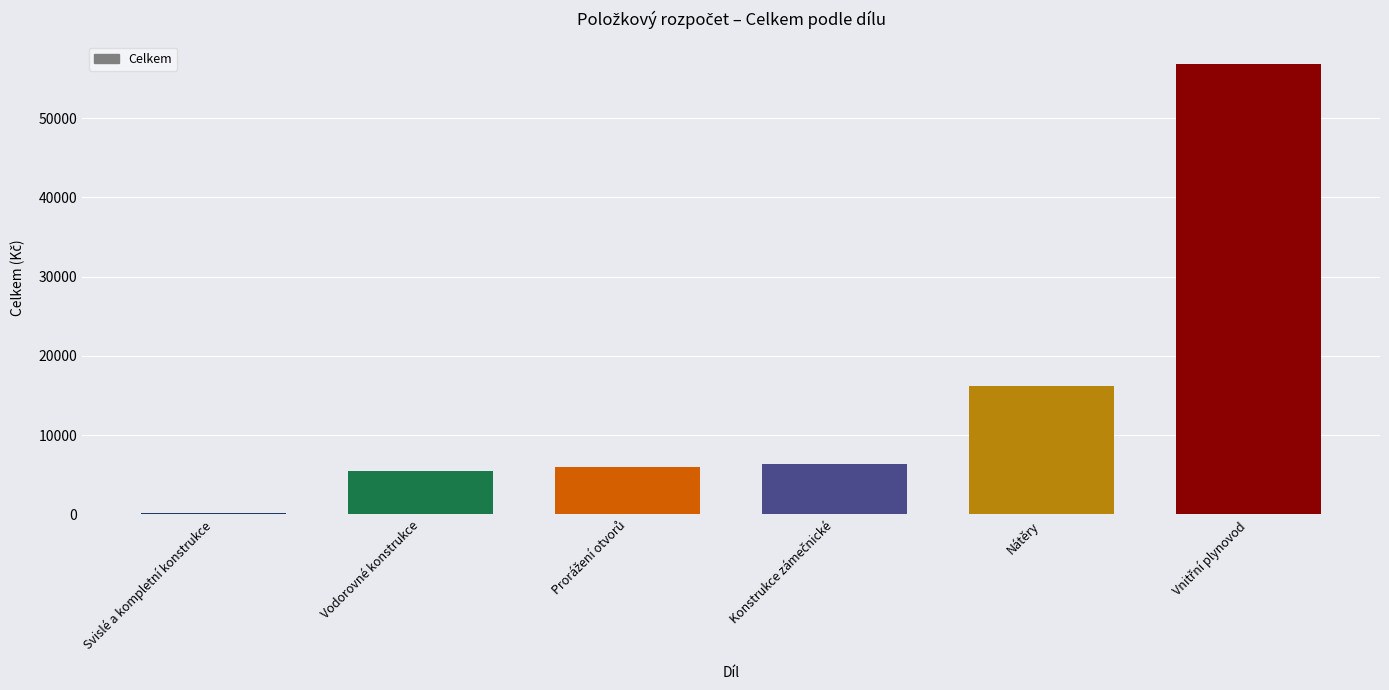

Where is the data nearest to the value 28506?

Nátěry